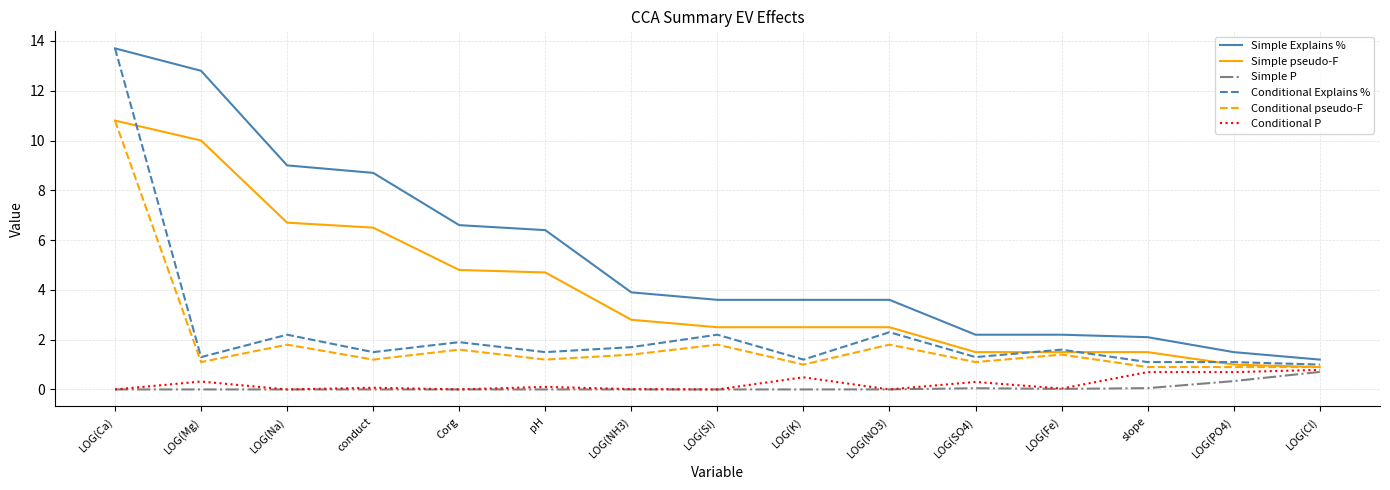

What value does the Simple Explains % series have at Corg?

6.6